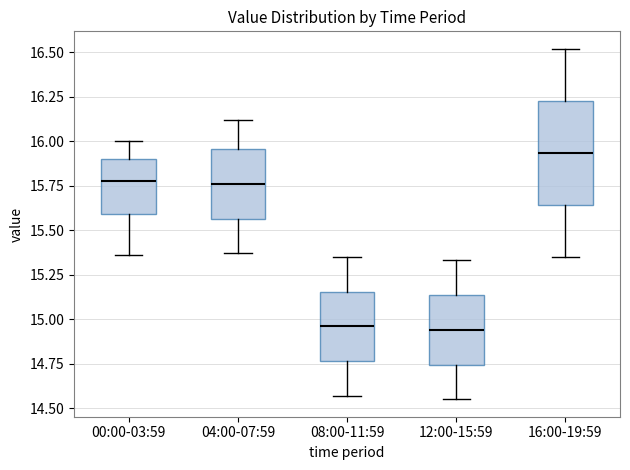

Reading left to right, transcribe this box plot: for each box, give where its median line is, the range the box spans, and where its two whiskers end, as read against the y-axis. The values are not printed on the chart, so give them approximately, as read against the axis.

00:00-03:59: median 15.80, box 15.60 to 15.90, whiskers 15.35 to 16.00
04:00-07:59: median 15.75, box 15.55 to 15.95, whiskers 15.35 to 16.10
08:00-11:59: median 14.95, box 14.75 to 15.15, whiskers 14.55 to 15.35
12:00-15:59: median 14.95, box 14.75 to 15.15, whiskers 14.55 to 15.35
16:00-19:59: median 15.95, box 15.65 to 16.25, whiskers 15.35 to 16.50